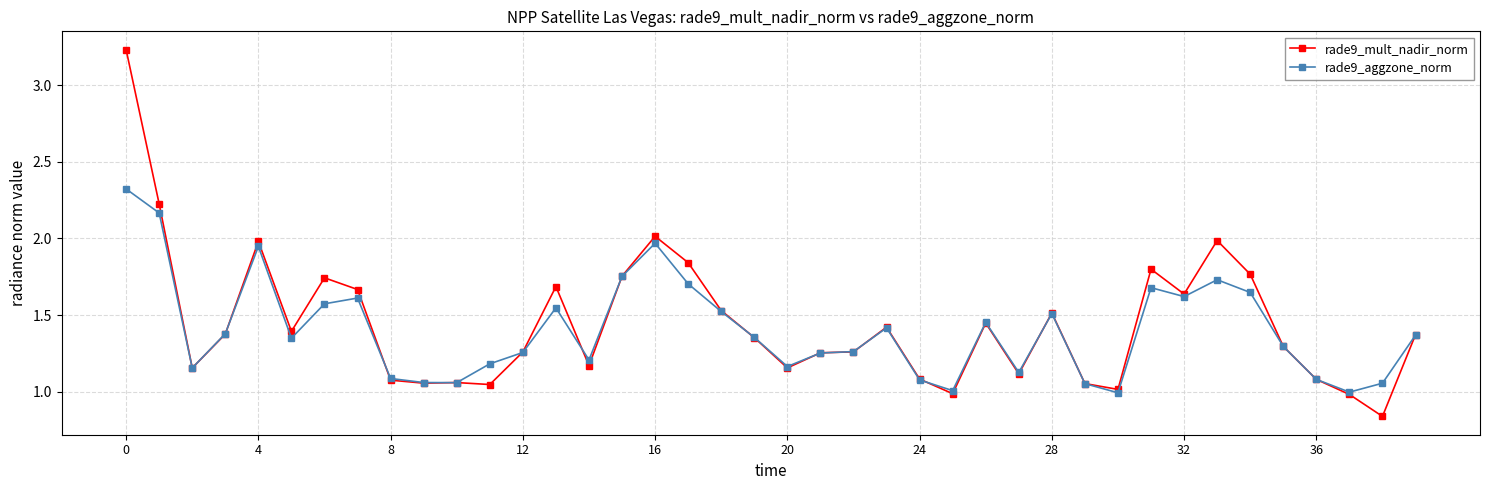

What is the difference between the maximum and second lowest values in the rade9_mult_nadir_norm series?

2.3